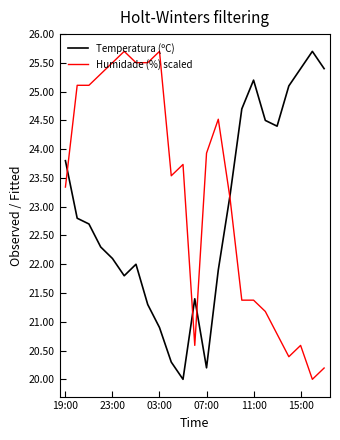

Reading right to left, transcribe all the data shown in this chart.

Temperatura (ºC): 25.4	25.7	25.4	25.1	24.4	24.5	25.2	24.7	23.2	21.9	20.2	21.4	20.0	20.3	20.9	21.3	22.0	21.8	22.1	22.3	22.7	22.8	23.8
Humidade (%) scaled: 20.2	20.0	20.6	20.4	20.8	21.2	21.4	21.4	23.1	24.5	23.9	20.6	23.7	23.5	25.7	25.5	25.5	25.7	25.5	25.3	25.1	25.1	23.3